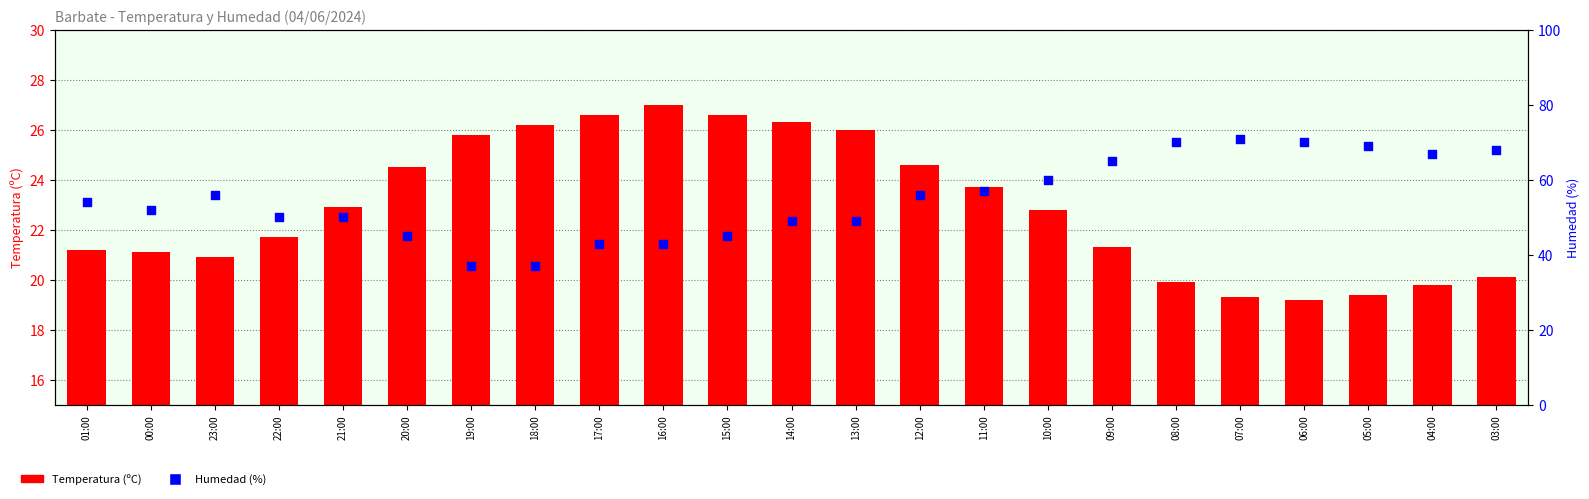

What is the total value across all series at 04:00?

86.8